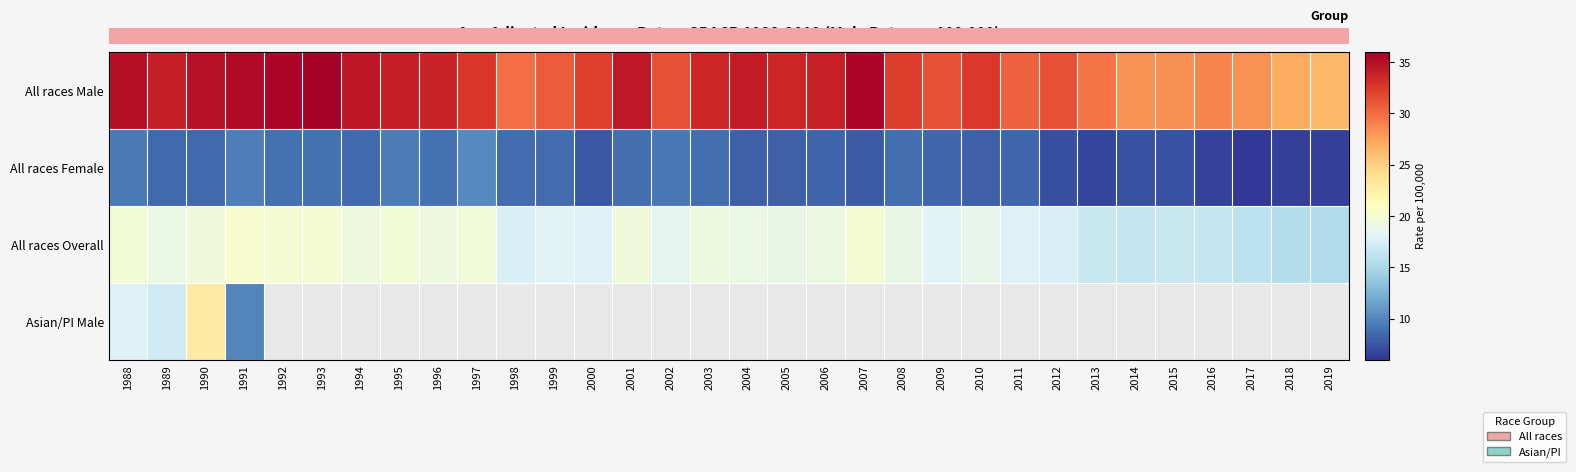

At which label does All races Female reach its minimum?

2017